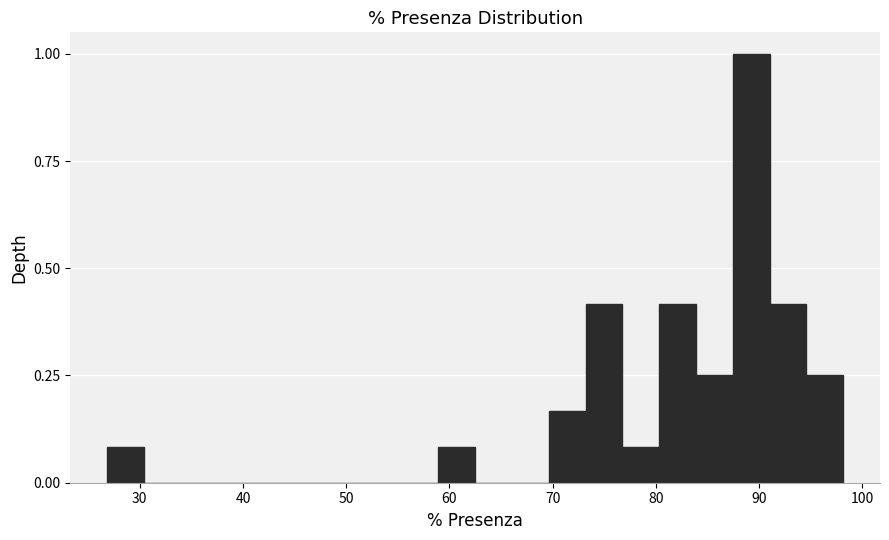

Read against the x-axis, roughly where is the centre of the tallest bar?

89